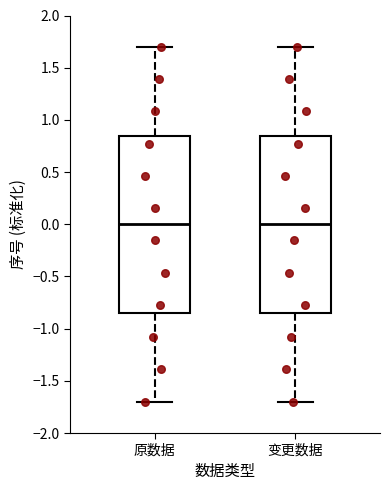

Reading left to right, transcribe this box plot: for each box, give where its median line is, the range the box spans, and where its two whiskers end, as read against the y-axis. The values are not printed on the chart, so give them approximately, as read against the axis.

原数据: median 0.00, box -0.85 to 0.85, whiskers -1.70 to 1.70
变更数据: median 0.00, box -0.85 to 0.85, whiskers -1.70 to 1.70